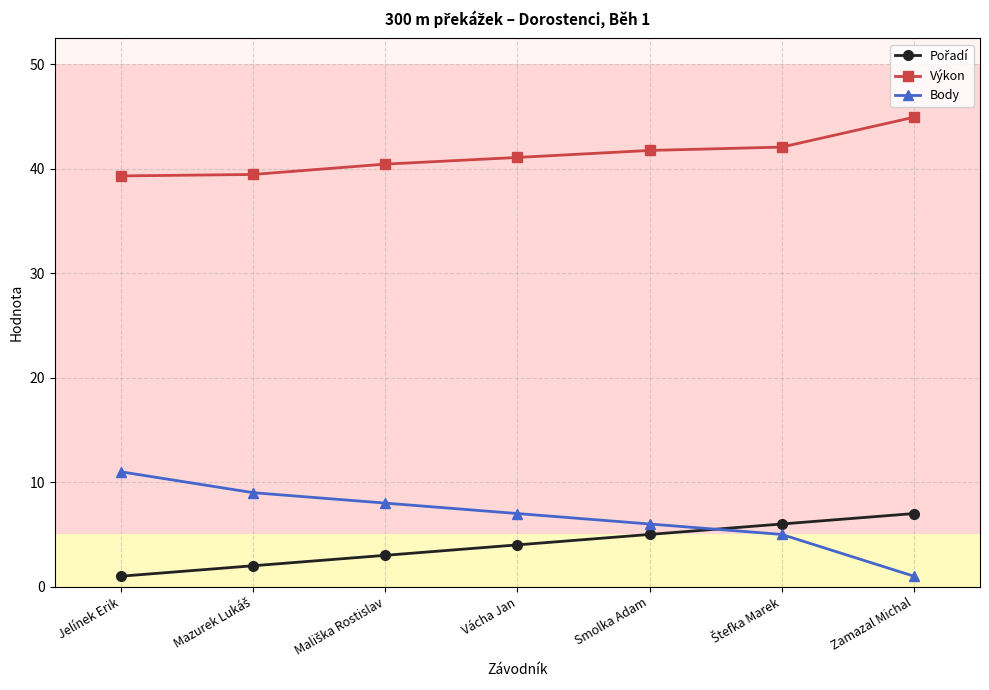

True or false: Výkon has a value of 60.3 at Vácha Jan.

False